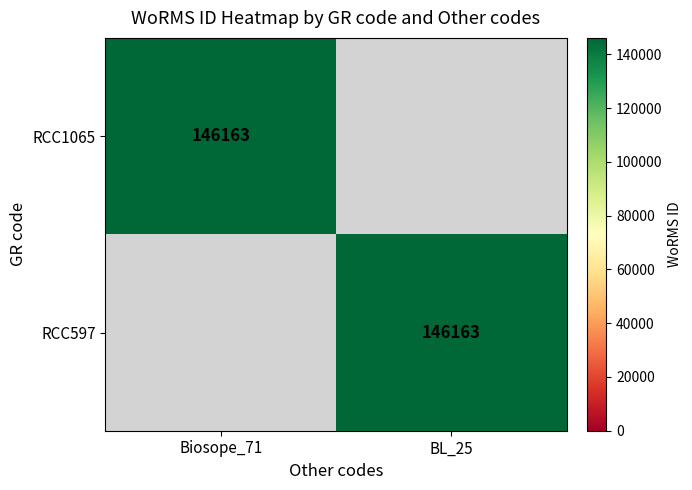

Is it true that RCC597 equals 78685 at BL_25?

False